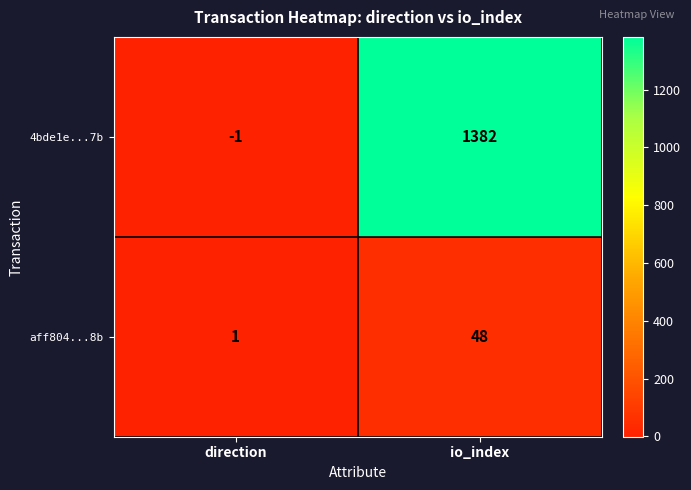

At which label is aff804...8b closest to 24?

direction